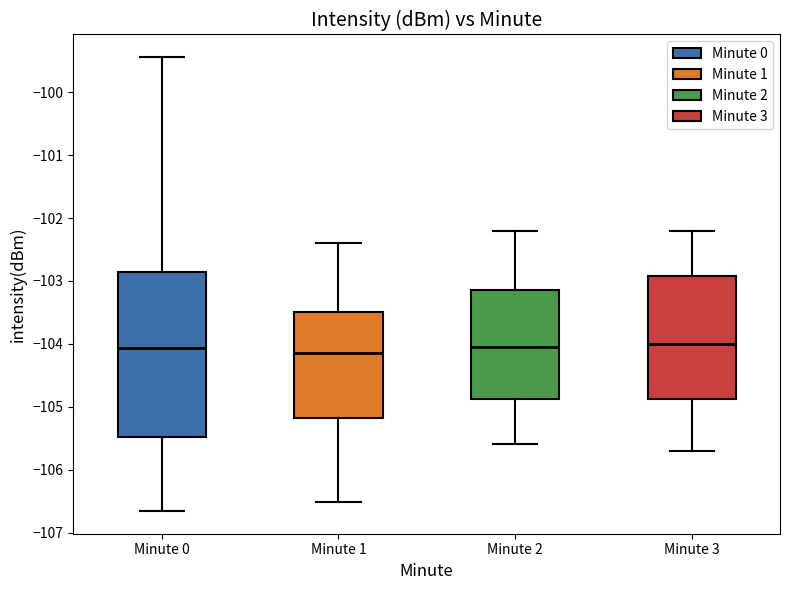

Reading left to right, read every box against the y-axis: the position of its median line, the range the box covers, and the ends of its whiskers. The values are not printed on the chart, so give them approximately, as read against the axis.

Minute 0: median -104.1, box -105.5 to -102.9, whiskers -106.7 to -99.4
Minute 1: median -104.1, box -105.2 to -103.5, whiskers -106.5 to -102.4
Minute 2: median -104.0, box -104.9 to -103.1, whiskers -105.6 to -102.2
Minute 3: median -104.0, box -104.9 to -102.9, whiskers -105.7 to -102.2